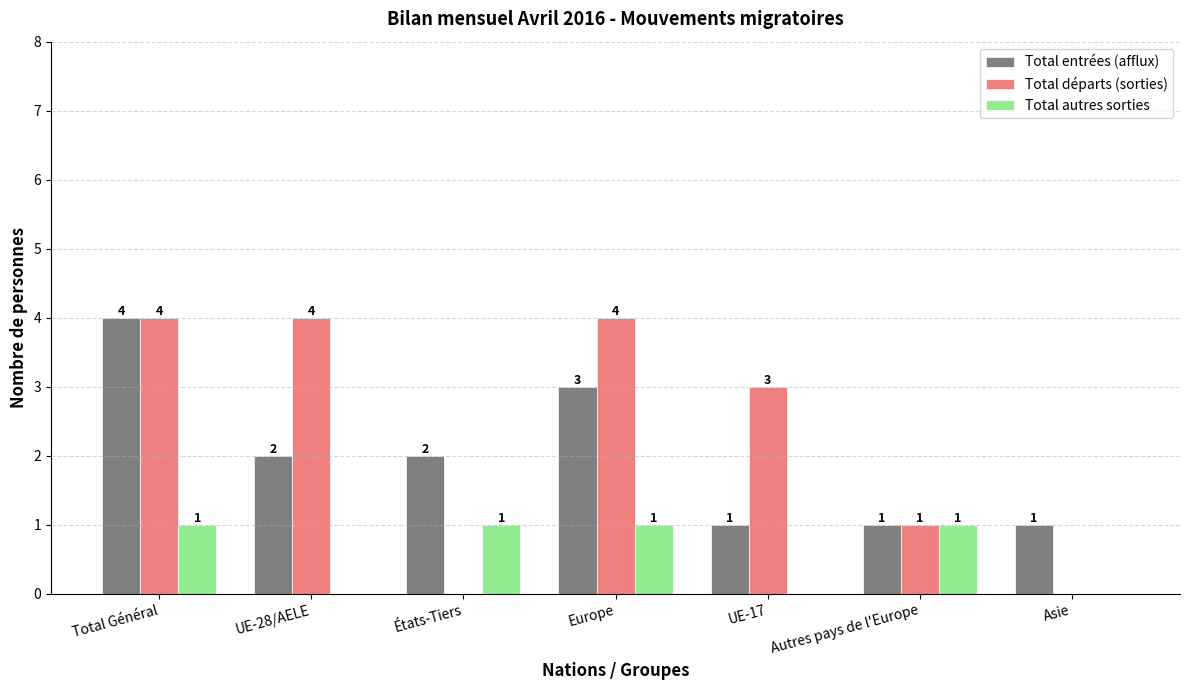

Reading right to left, transcribe all the data shown in this chart.

Total entrées (afflux): Asie=1	Autres pays de l'Europe=1	UE-17=1	Europe=3	États-Tiers=2	UE-28/AELE=2	Total Général=4
Total départs (sorties): Asie=0	Autres pays de l'Europe=1	UE-17=3	Europe=4	États-Tiers=0	UE-28/AELE=4	Total Général=4
Total autres sorties: Asie=0	Autres pays de l'Europe=1	UE-17=0	Europe=1	États-Tiers=1	UE-28/AELE=0	Total Général=1